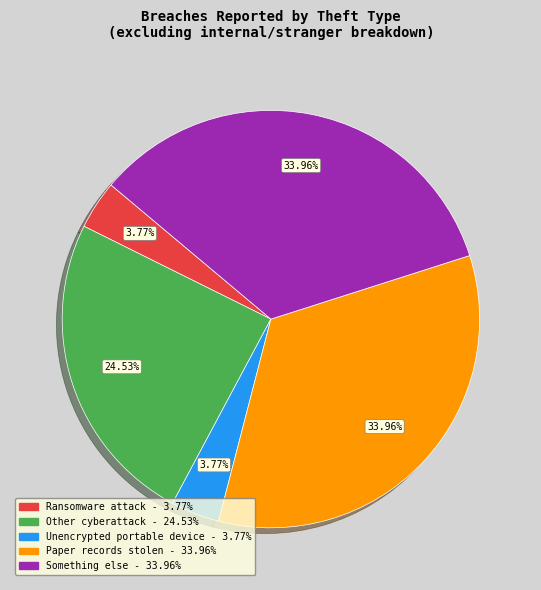

To the nearest percent, what is the average slice percentage?

20%